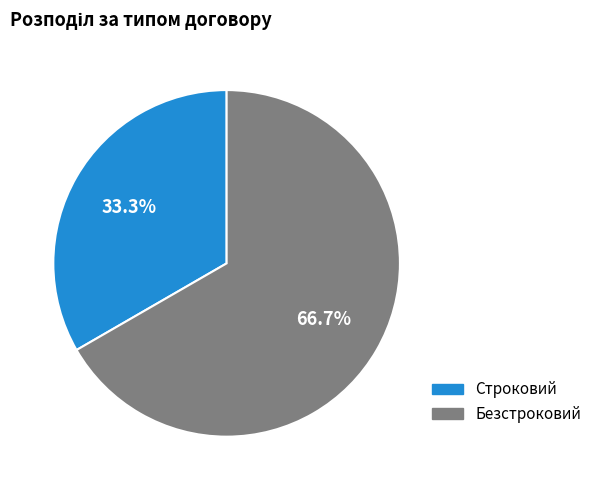

Is there any slice that represents more than half of the pie?

Yes